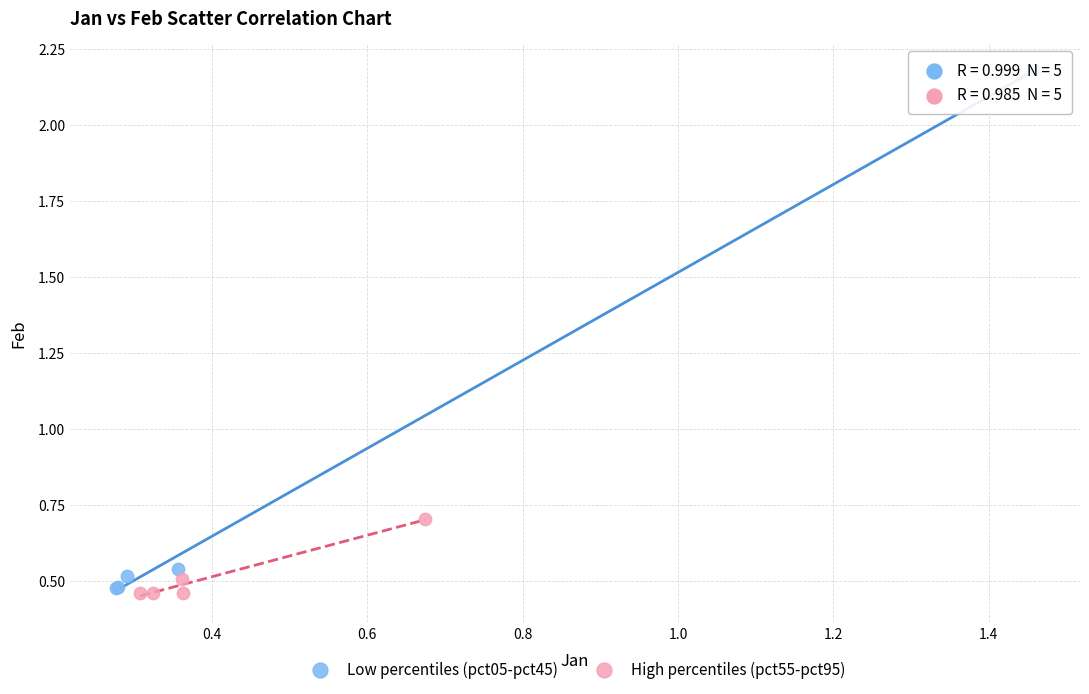

Which series has the largest Y range (max minus min)?

Low percentiles (pct05-pct45)